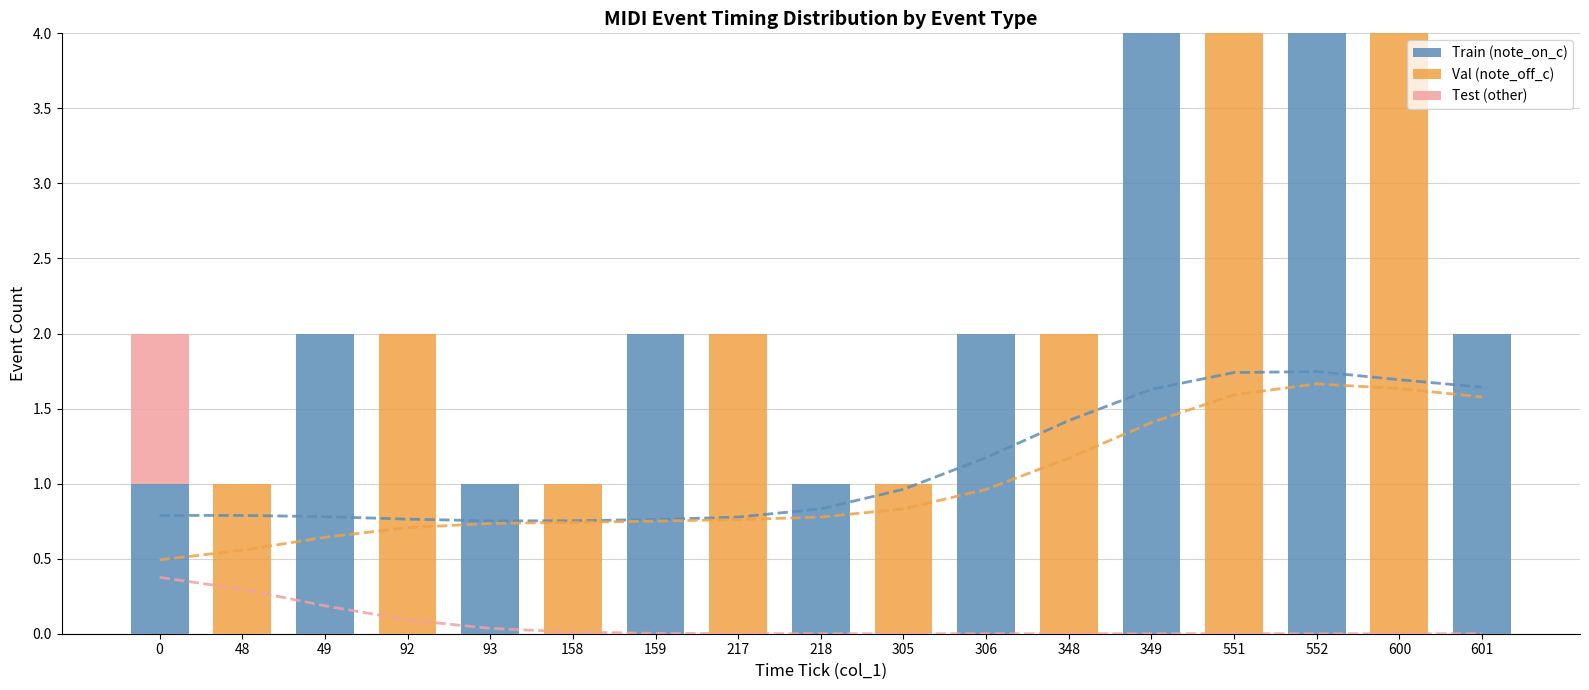

What is the total value across all series at 0?

3.7